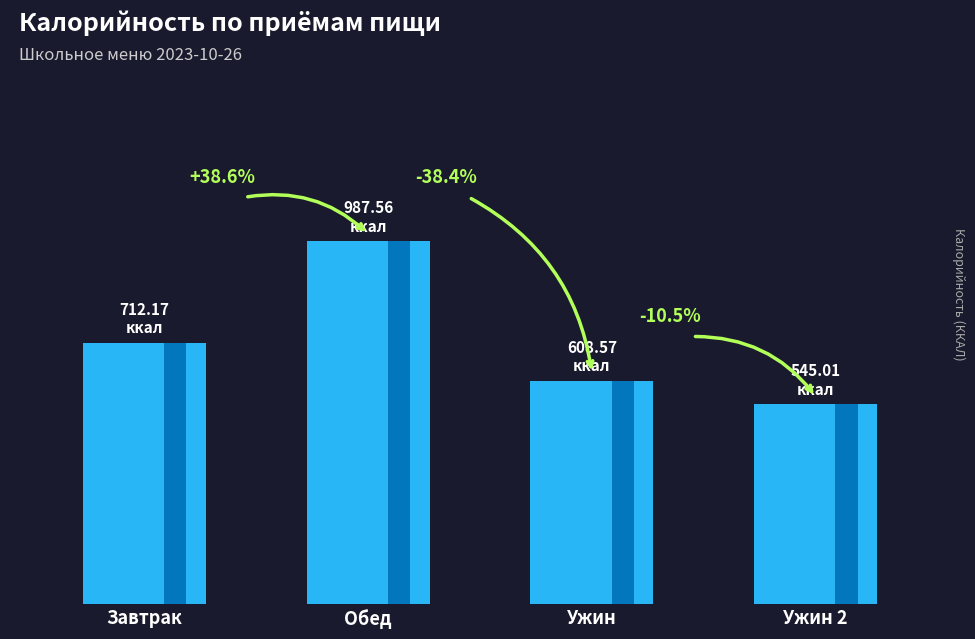

List the labels in order of value, smallest first.

Ужин 2, Ужин, Завтрак, Обед